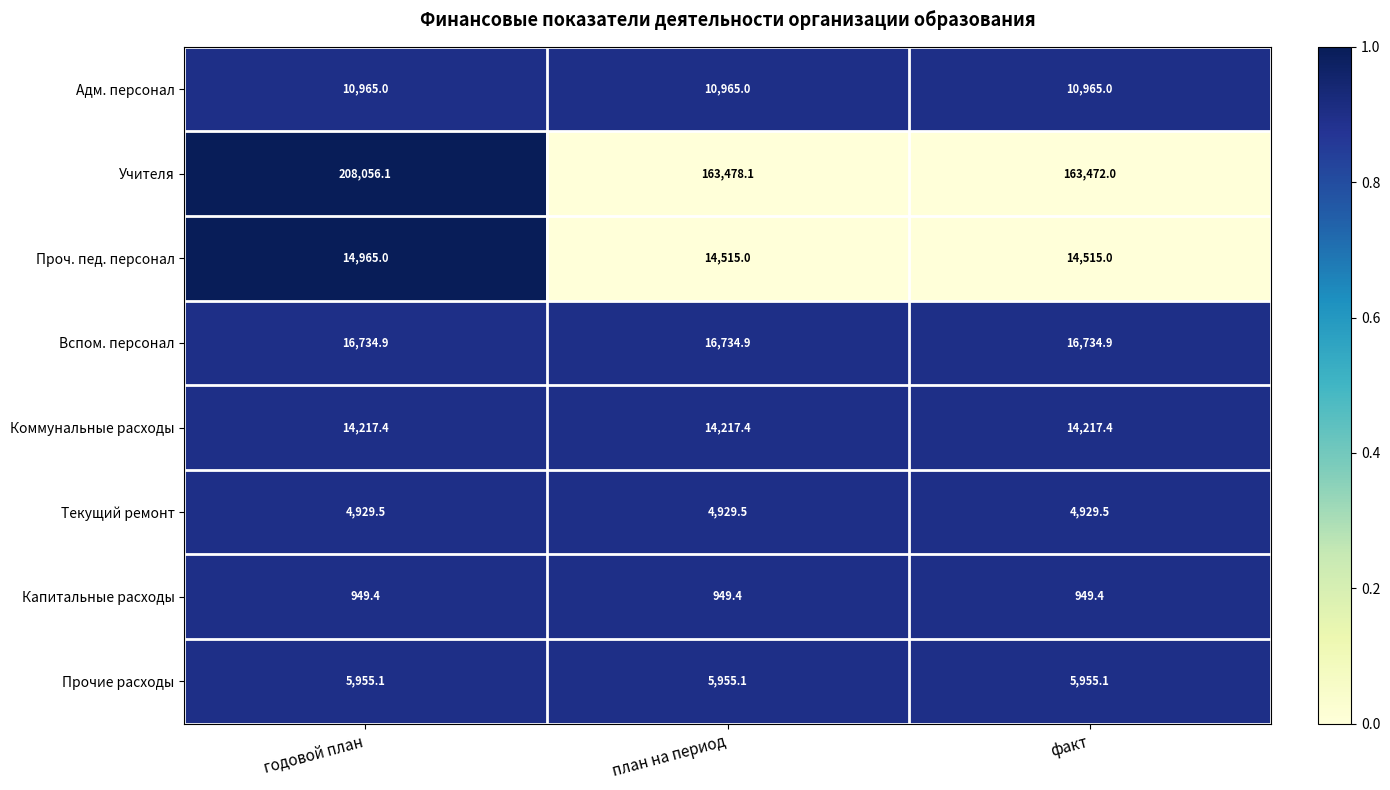

Reading left to right, list all the values displayed in this chart.

Адм. персонал: 10965.0	10965.0	10965.0
Учителя: 208056.1	163478.1	163472.0
Проч. пед. персонал: 14965.0	14515.0	14515.0
Вспом. персонал: 16734.9	16734.9	16734.9
Коммунальные расходы: 14217.4	14217.4	14217.4
Текущий ремонт: 4929.5	4929.5	4929.5
Капитальные расходы: 949.4	949.4	949.4
Прочие расходы: 5955.1	5955.1	5955.1